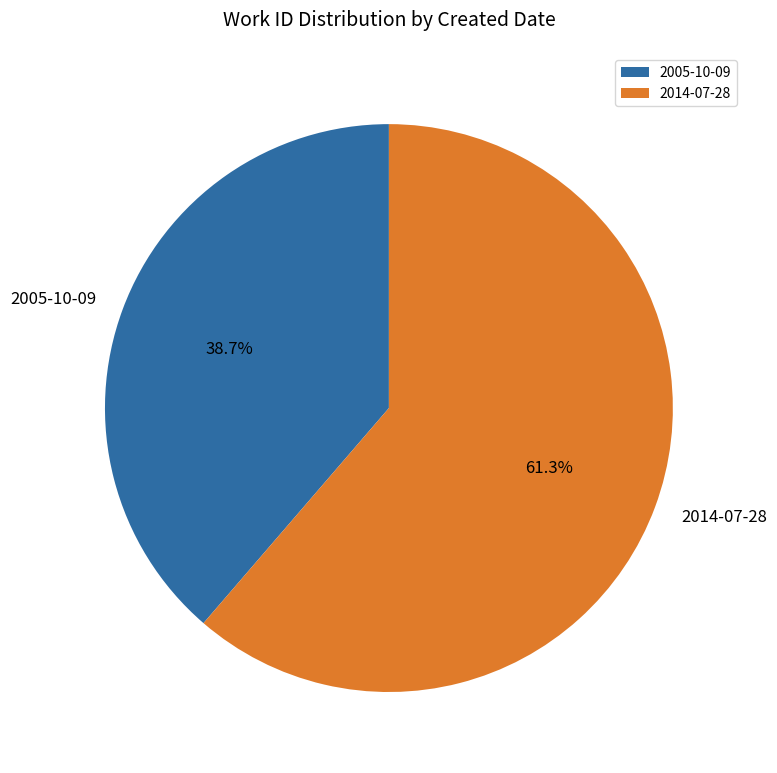

To the nearest percent, what is the combined percentage of 2014-07-28 and 2005-10-09?

100%